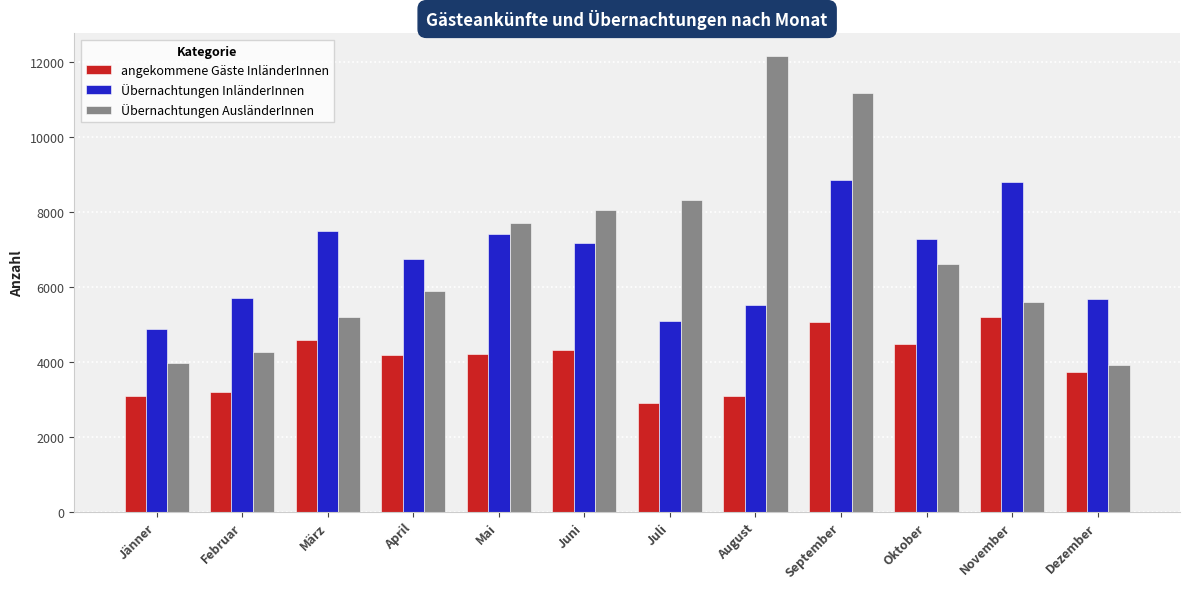

How many bars are there in total?

36